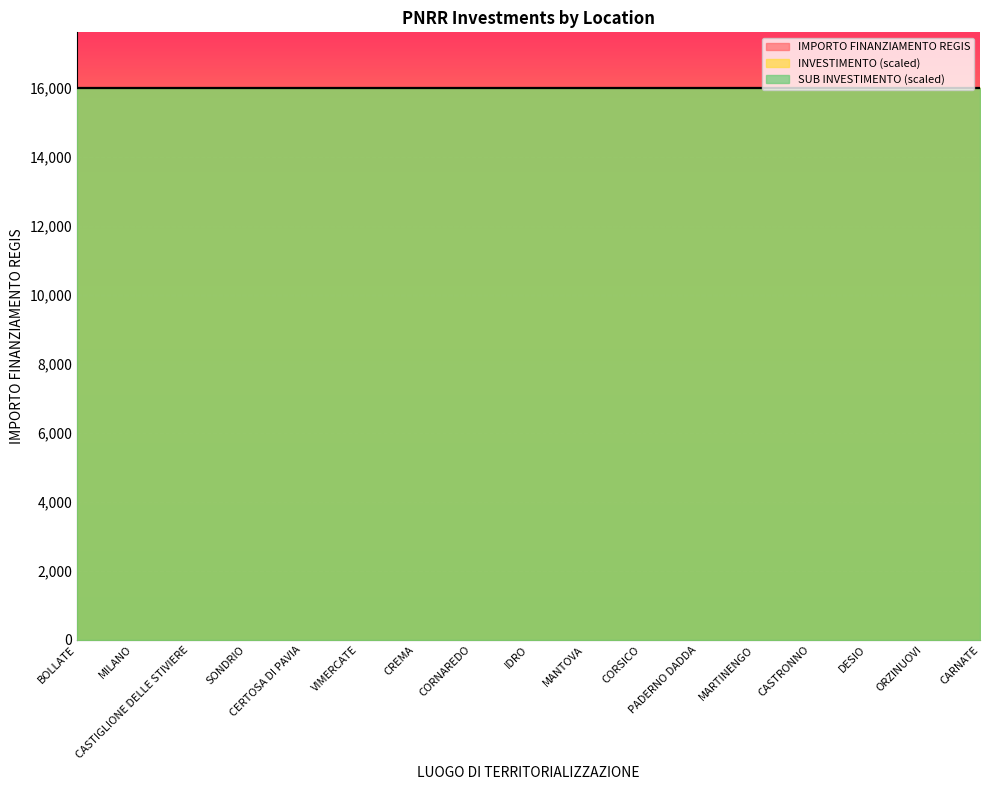

True or false: INVESTIMENTO has a value of 3.2 at BOLLATE.

True